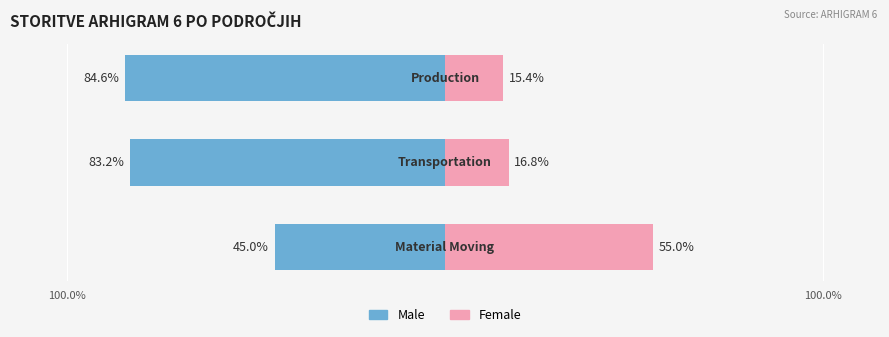

What is the sum of the Female values at 100.0% and 2?

70.4